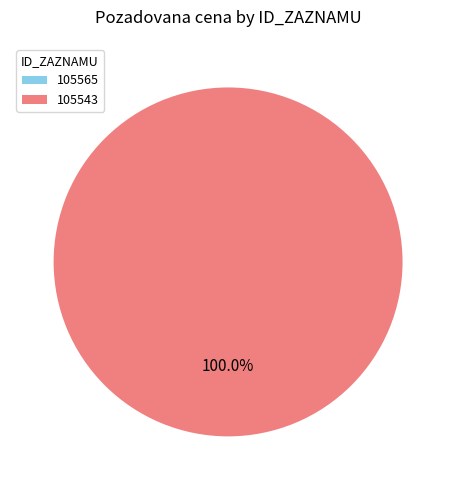

The 105565 slice represents 0% of the pie. True or false?

True